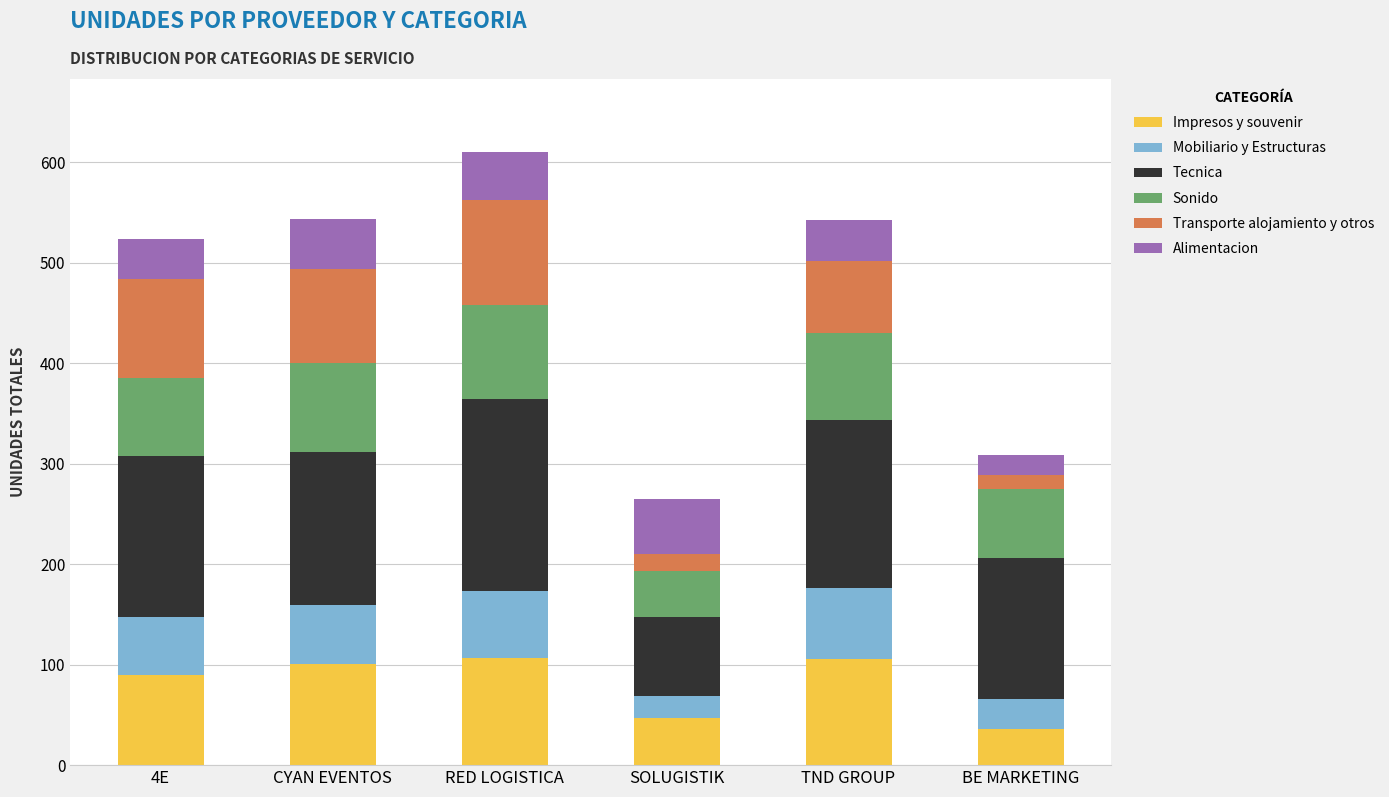

What is the minimum value for Impresos y souvenir?

36